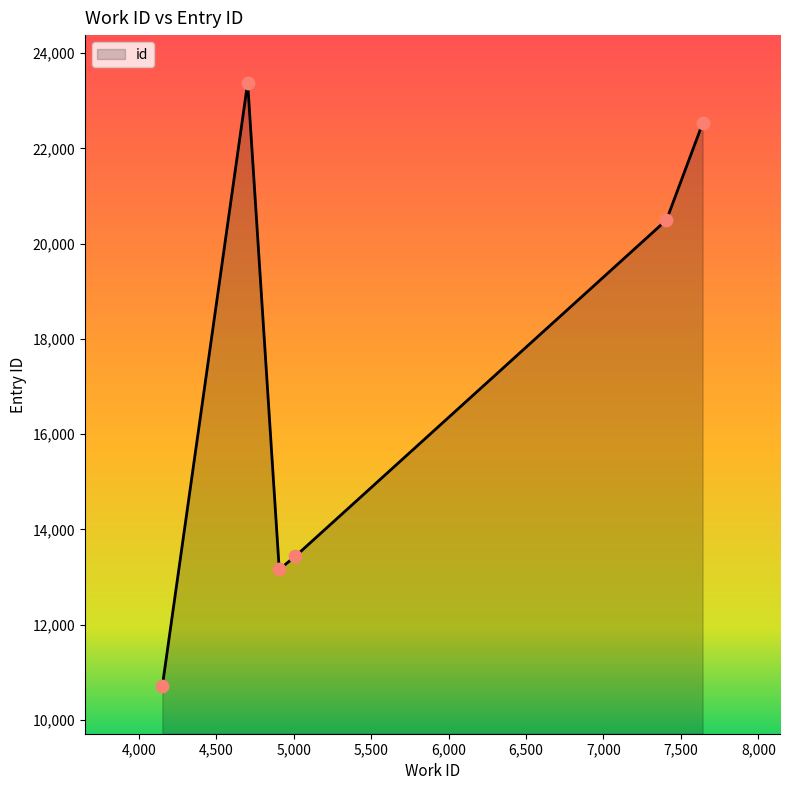

What is the difference between the maximum and minimum values?

12671